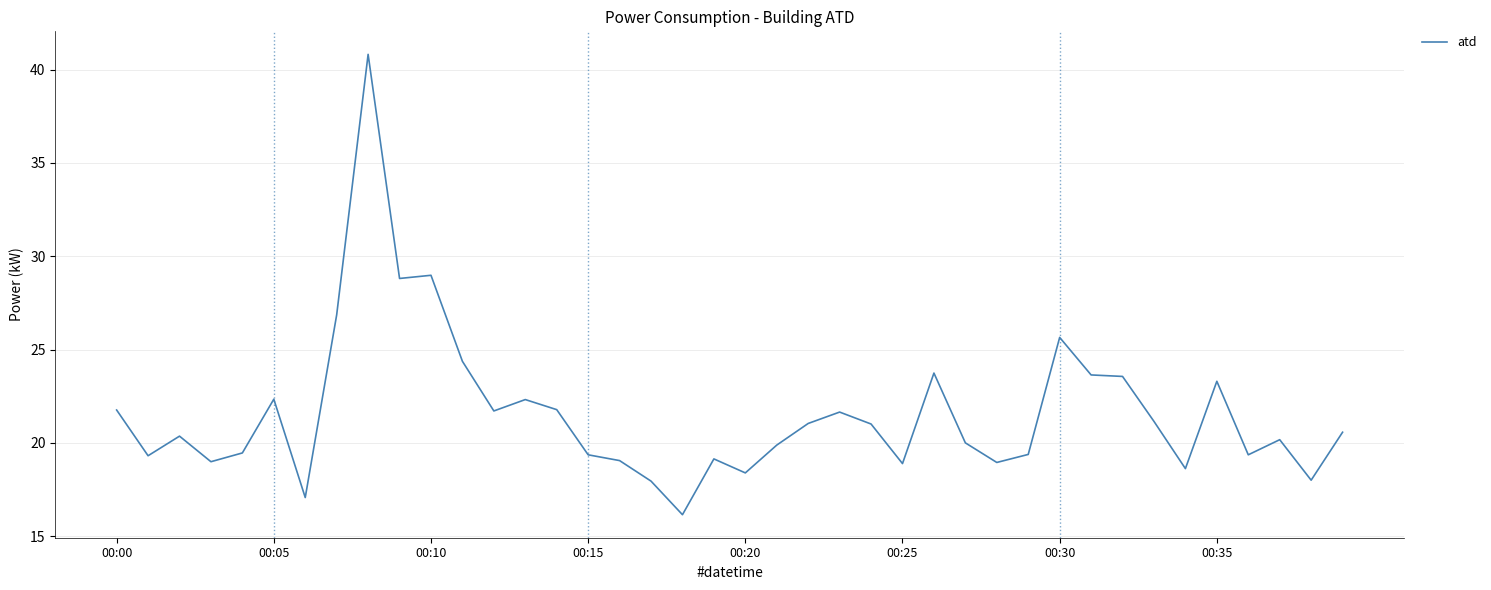

What is the greatest value displayed?

40.8